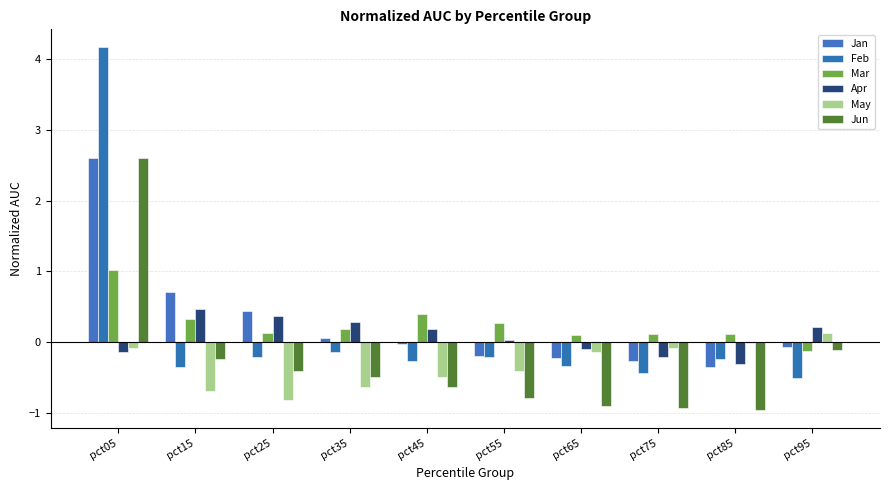

True or false: Jan has a value of -0.6 at pct85.

False